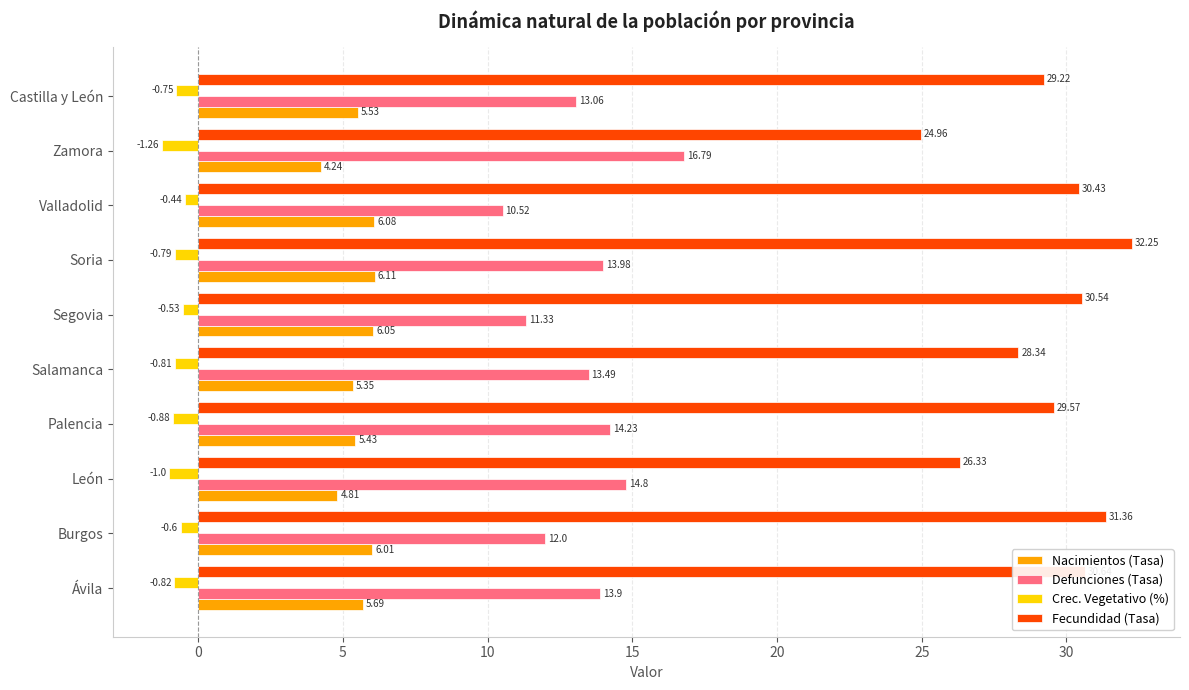

Rank the series by their maximum value, from highest to lowest.

Fecundidad (Tasa), Defunciones (Tasa), Nacimientos (Tasa), Crec. Vegetativo (%)